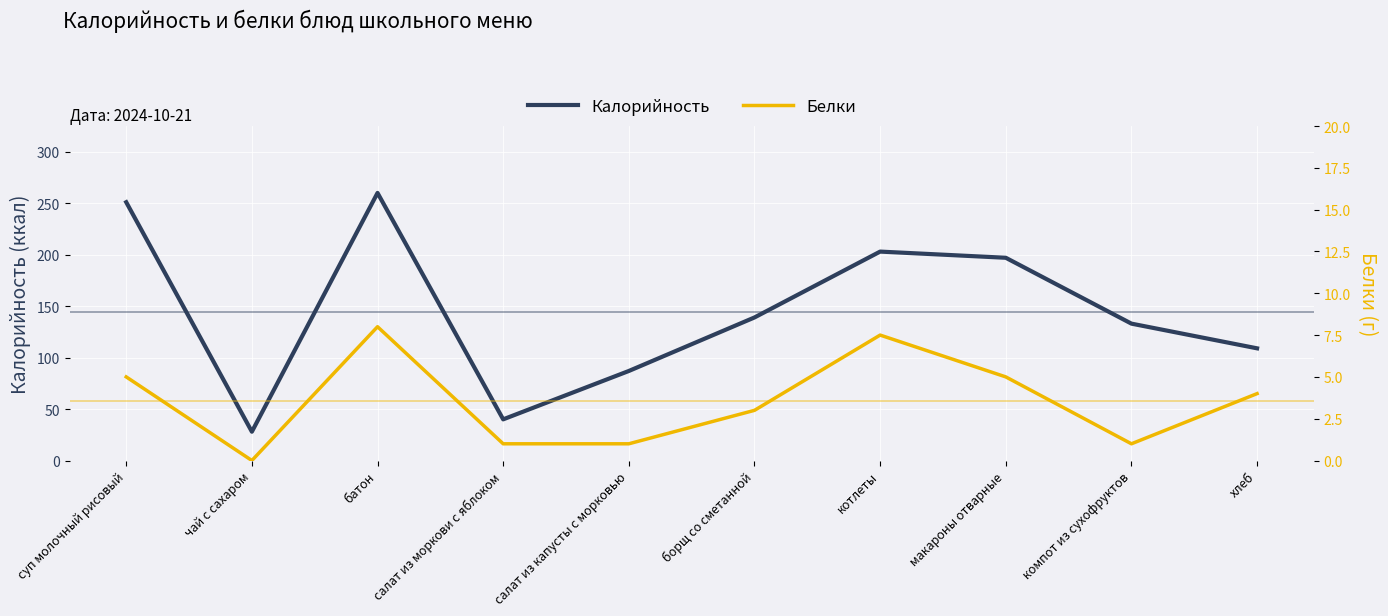

In Калорийность, how many points are higher than both neighbors (excluding endpoints)?

2